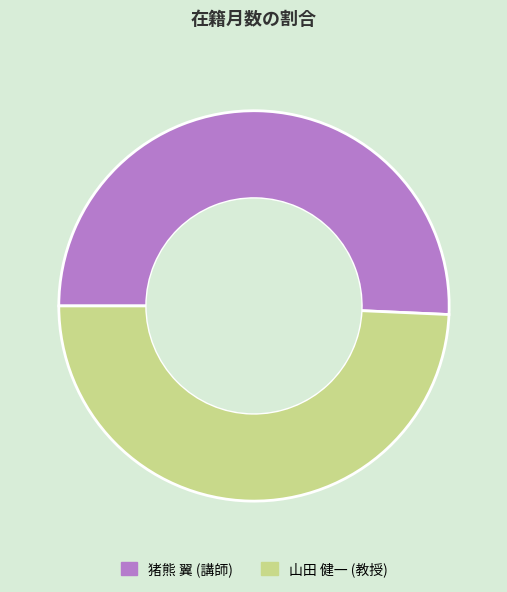

What is the largest slice in the pie chart?

猪熊 翼 (講師)